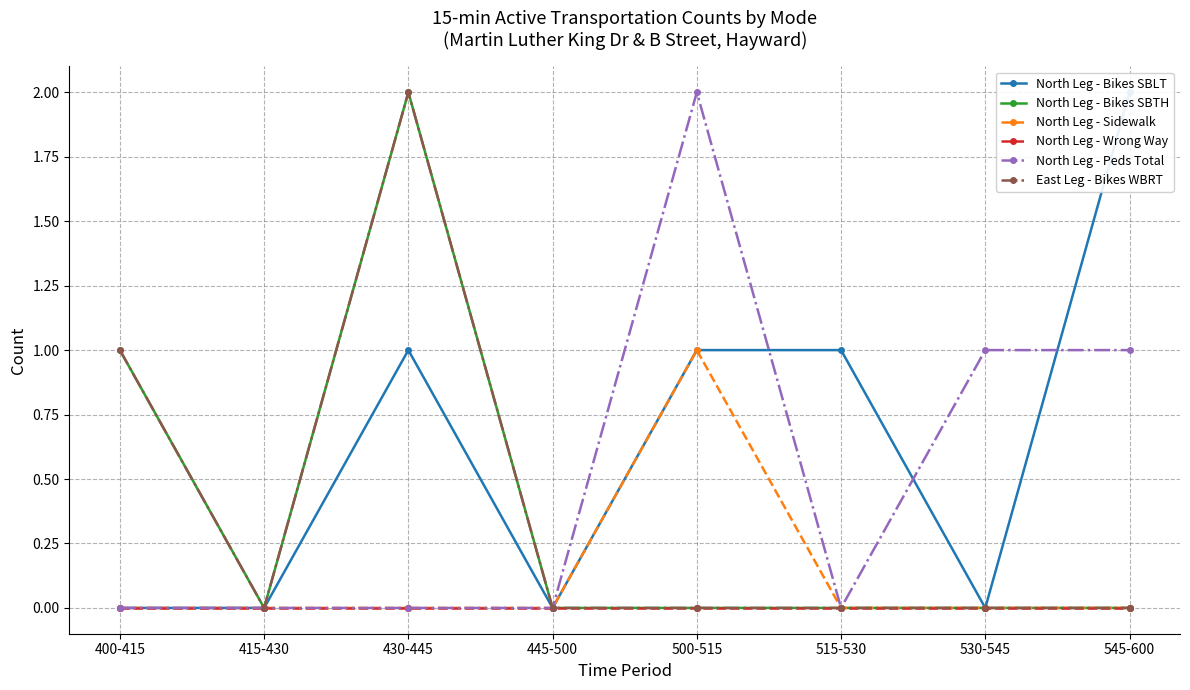

Rank the series at 530-545 from highest to lowest value.

North Leg - Peds Total, North Leg - Bikes SBLT, North Leg - Bikes SBTH, North Leg - Sidewalk, North Leg - Wrong Way, East Leg - Bikes WBRT